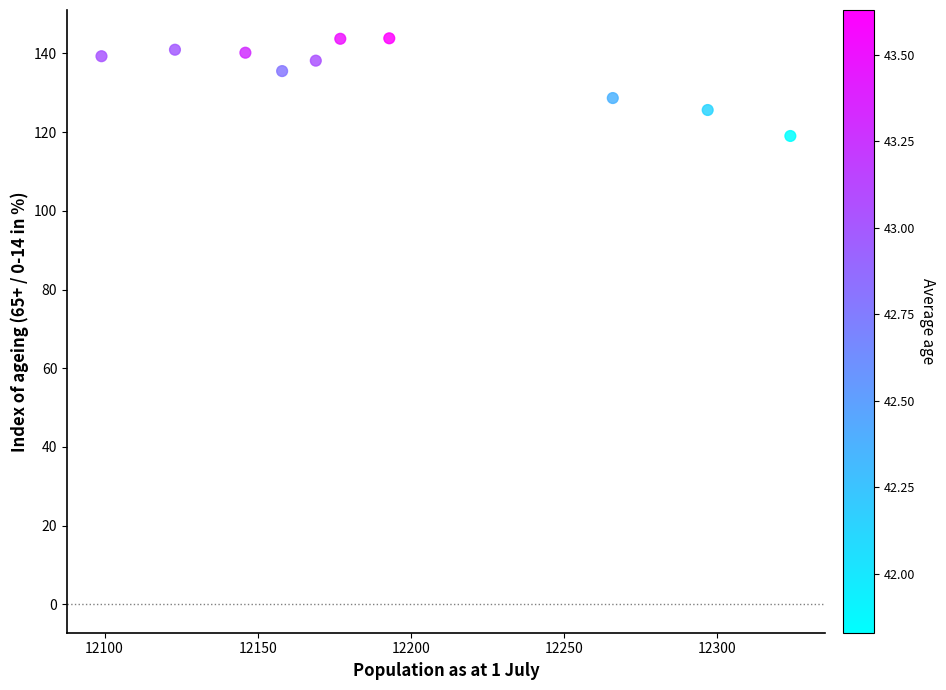

What Y value in the scatter plot is closest to 131?

128.7